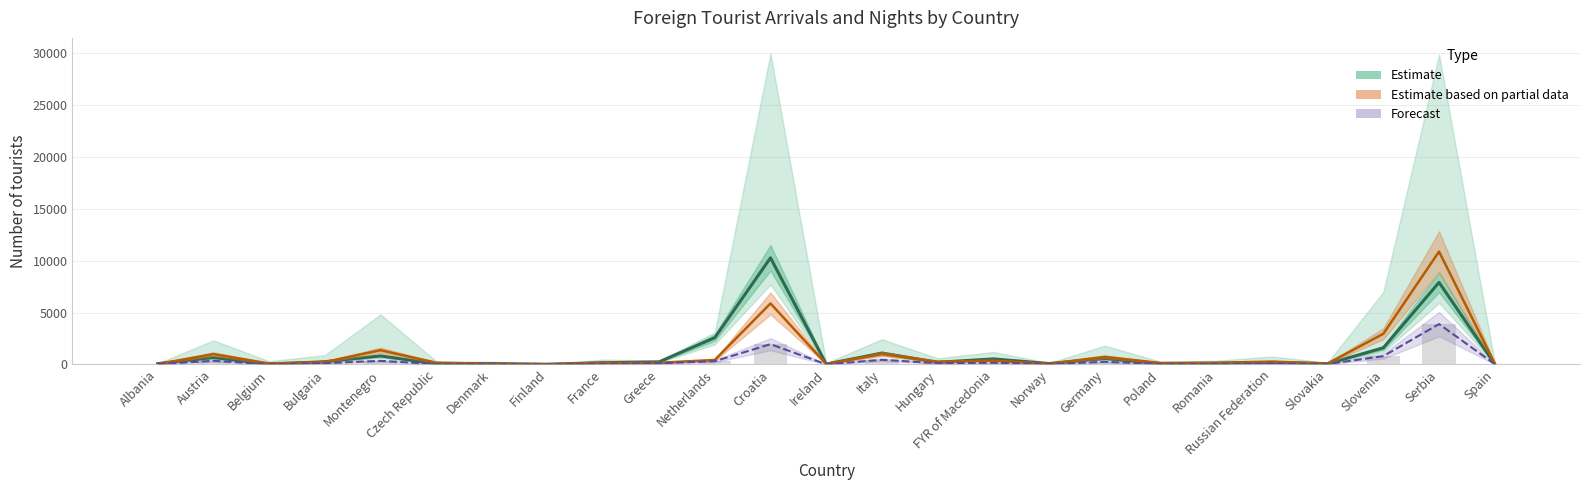

Reading left to right, transcribe all the data shown in this chart.

Tourist arrivals III 2016: Albania=29	Austria=351	Belgium=16	Bulgaria=130	Montenegro=346	Czech Republic=39	Denmark=27	Finland=11	France=70	Greece=114	Netherlands=315	Croatia=1952	Ireland=14	Italy=448	Hungary=121	FYR of Macedonia=164	Norway=34	Germany=256	Poland=44	Romania=53	Russian Federation=104	Slovakia=39	Slovenia=800	Serbia=3889	Spain=32
Tourist arrivals I-III 2016: Albania=39	Austria=998	Belgium=93	Bulgaria=237	Montenegro=1374	Czech Republic=169	Denmark=57	Finland=25	France=164	Greece=164	Netherlands=433	Croatia=5875	Ireland=41	Italy=1018	Hungary=258	FYR of Macedonia=367	Norway=64	Germany=732	Poland=139	Romania=162	Russian Federation=272	Slovakia=95	Slovenia=2954	Serbia=10868	Spain=96
Tourist nights III 2016: Albania=78	Austria=673	Belgium=30	Bulgaria=262	Montenegro=824	Czech Republic=65	Denmark=75	Finland=20	France=169	Greece=250	Netherlands=2577	Croatia=10267	Ireland=36	Italy=1098	Hungary=211	FYR of Macedonia=534	Norway=88	Germany=580	Poland=76	Romania=113	Russian Federation=198	Slovakia=70	Slovenia=1599	Serbia=7903	Spain=41